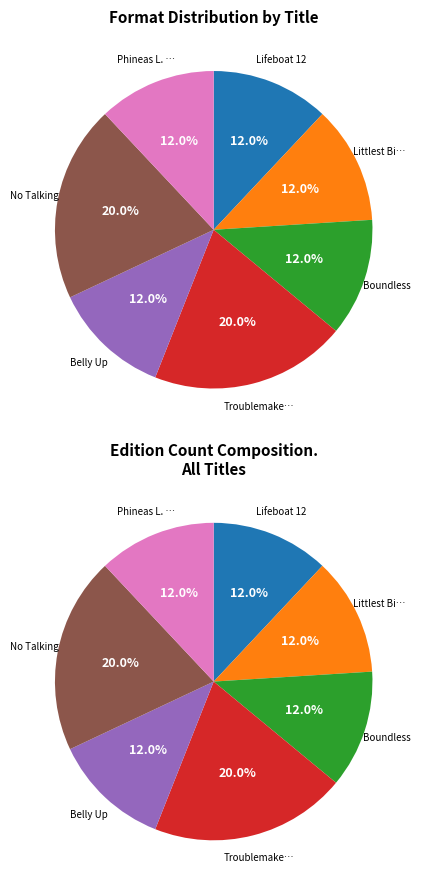

How many segments does this pie chart have?

7